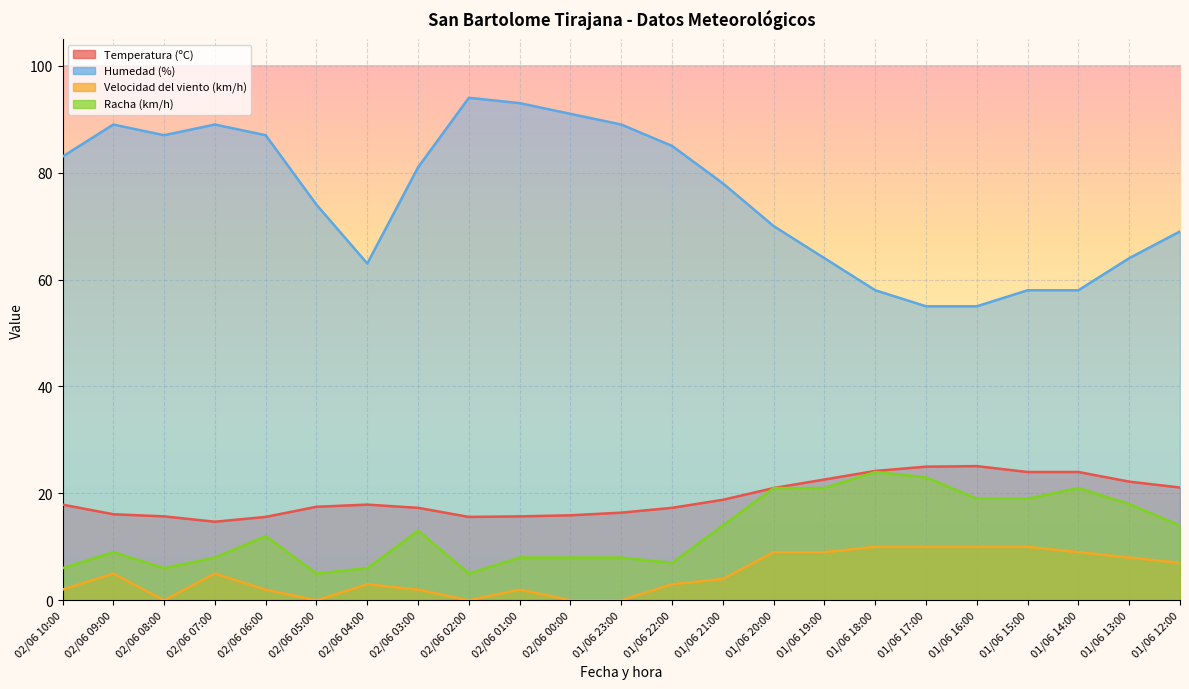

Which series has the largest total across all categories?

Humedad (%)